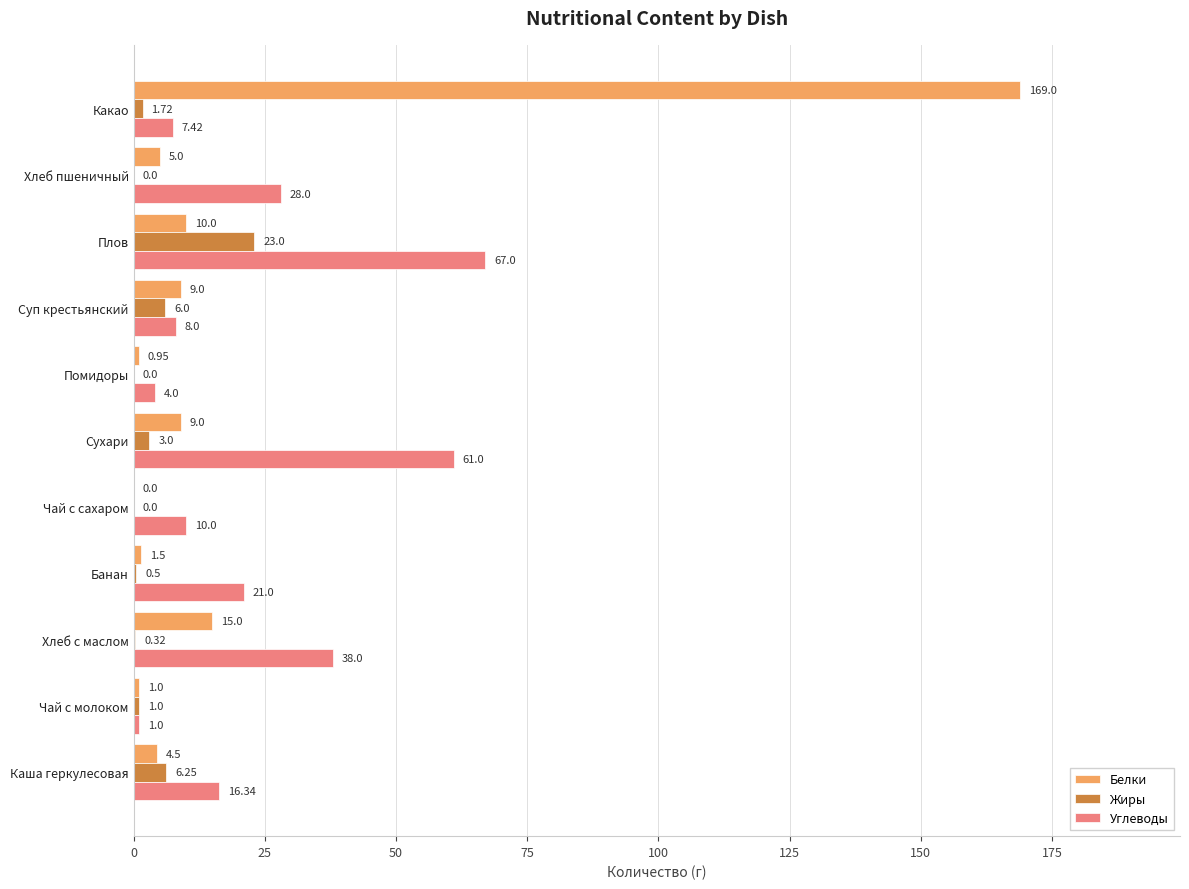

Which category has the highest value across all series?

Какао